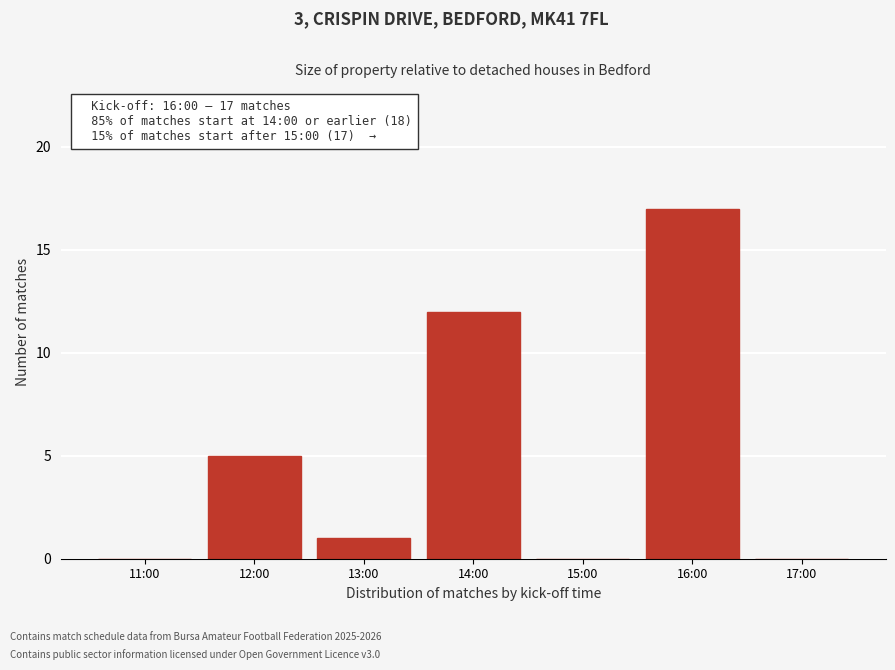

Reading left to right, transcribe all the data shown in this chart.

11:00=0	12:00=5	13:00=1	14:00=12	15:00=0	16:00=17	17:00=0